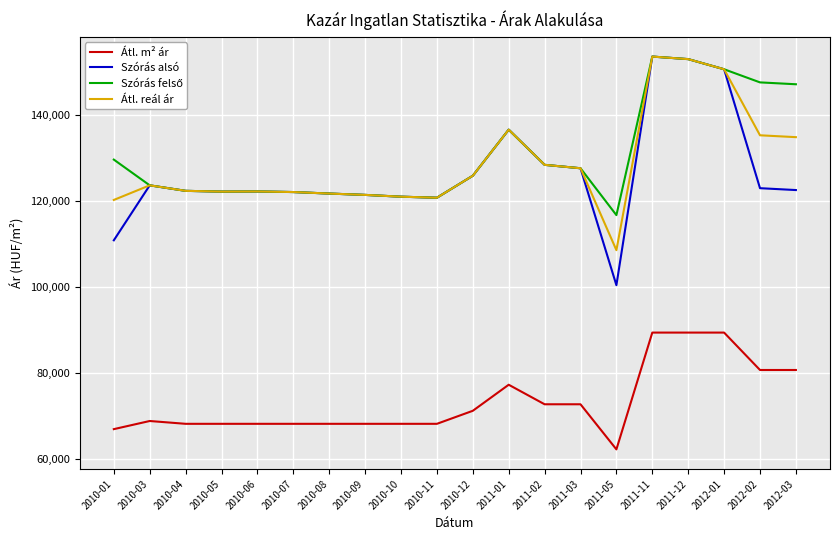

What is the highest value of the Szórás alsó series?

153609